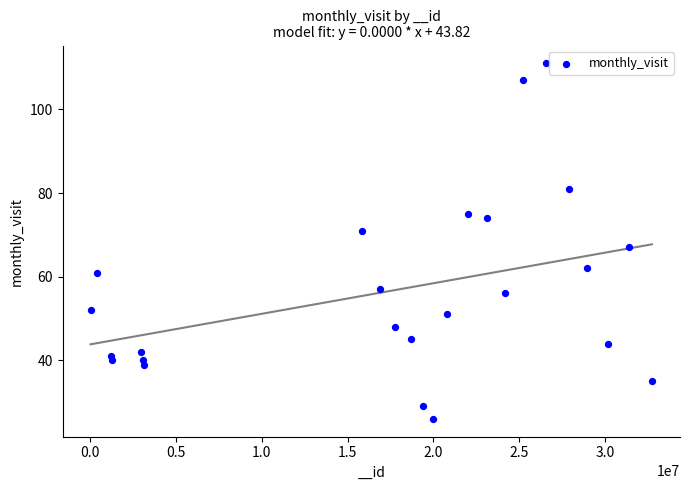

What is the range of Y values (max minus min)?

85